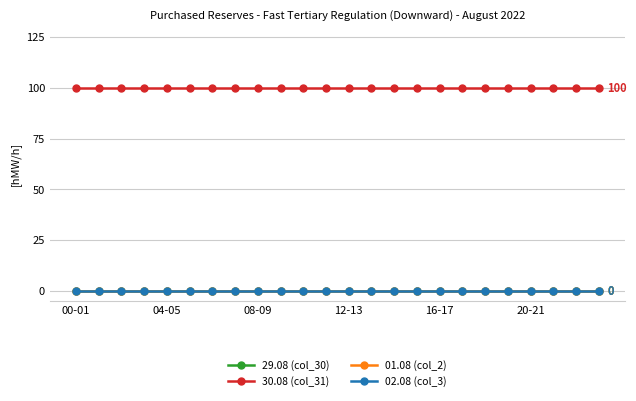

Where is 29.08 (col_30) nearest to the value 0?

00-01